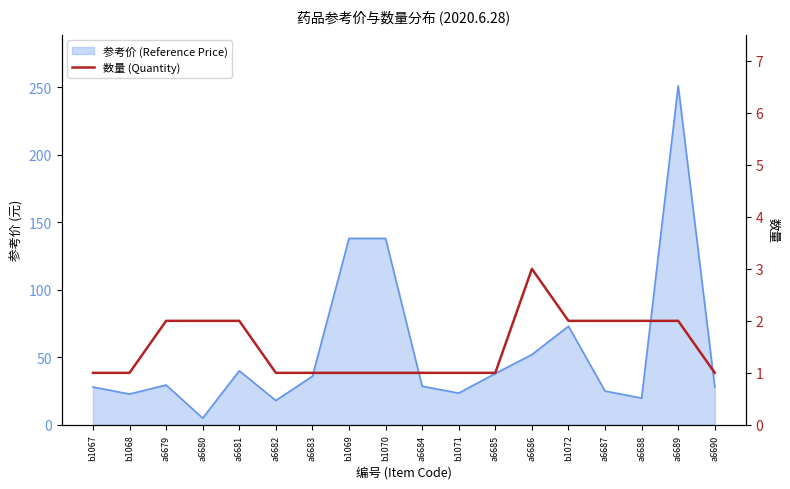

Reading right to left, what are all the values shown in this chart?

a6690=1	a6689=2	a6688=2	a6687=2	b1072=2	a6686=3	a6685=1	b1071=1	a6684=1	b1070=1	b1069=1	a6683=1	a6682=1	a6681=2	a6680=2	a6679=2	b1068=1	b1067=1